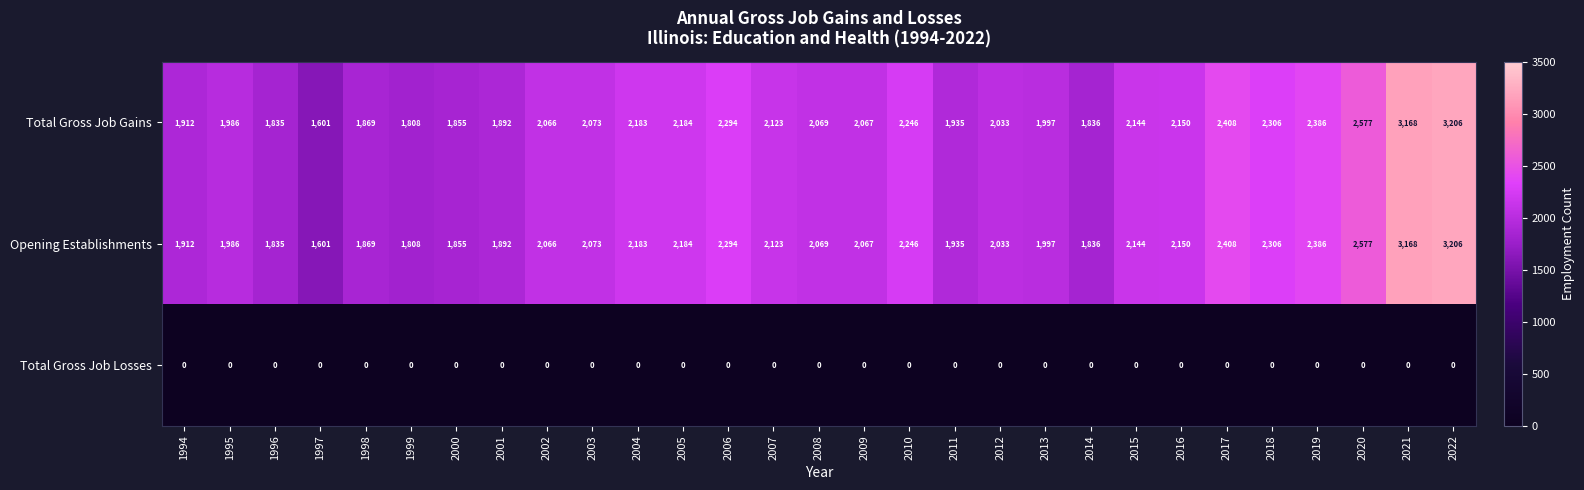

At which category is the sum across all series the highest?

2022